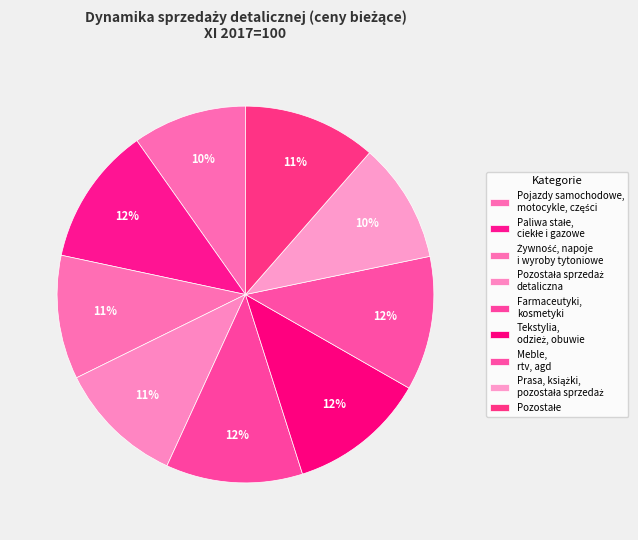

Count the number of slices in the pie.

9